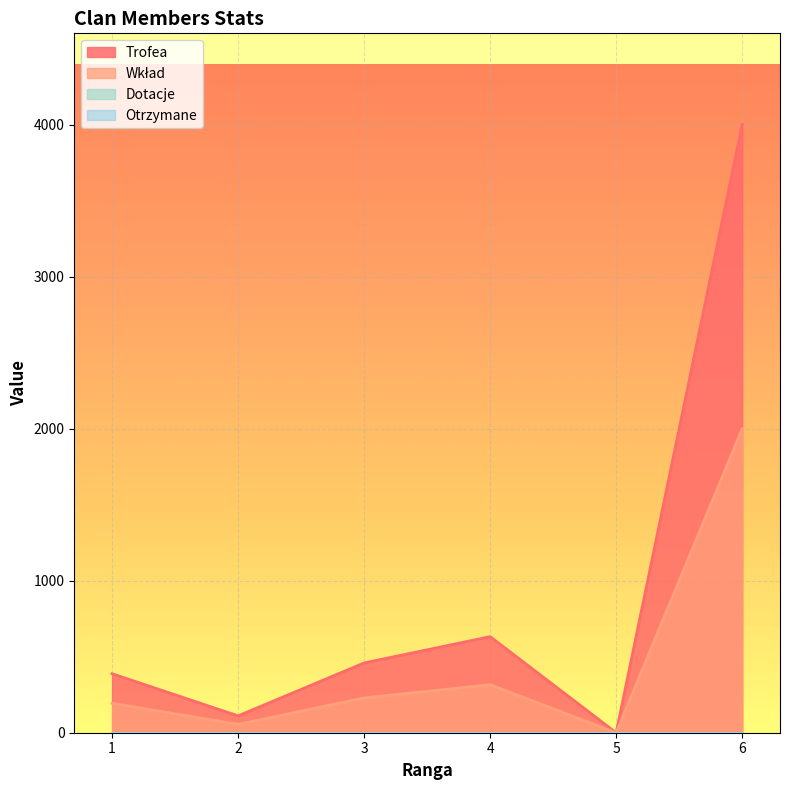

Does the chart display data point markers on the line(s)?

No